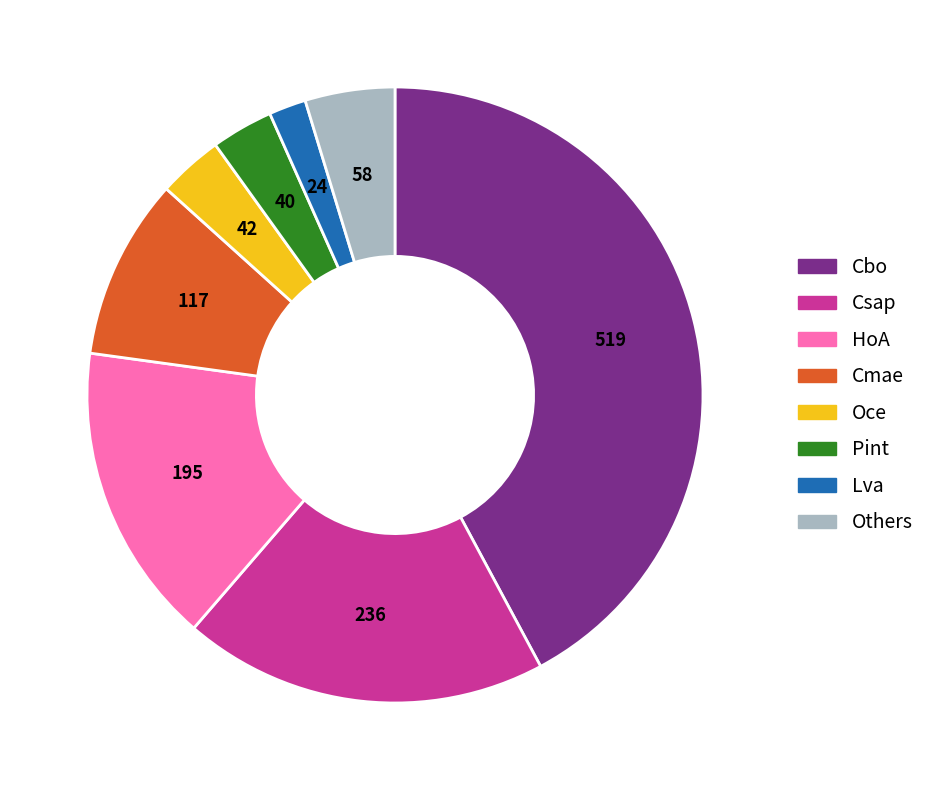

Is there any slice that represents more than half of the pie?

No